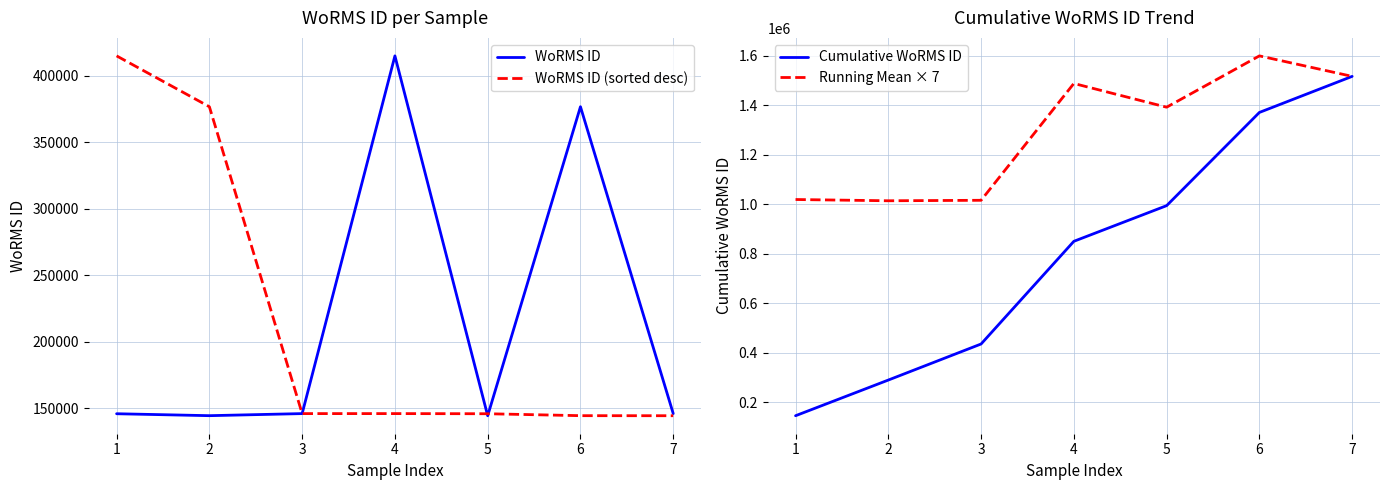

What are all the series names shown in the legend?

WoRMS ID, WoRMS ID (sorted desc), Cumulative WoRMS ID, Running Mean × 7